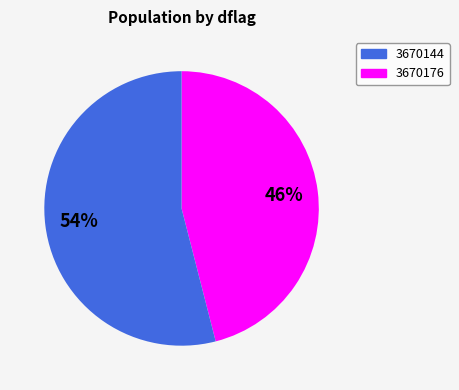

Is it true that 3670176 is 54% of the pie?

True